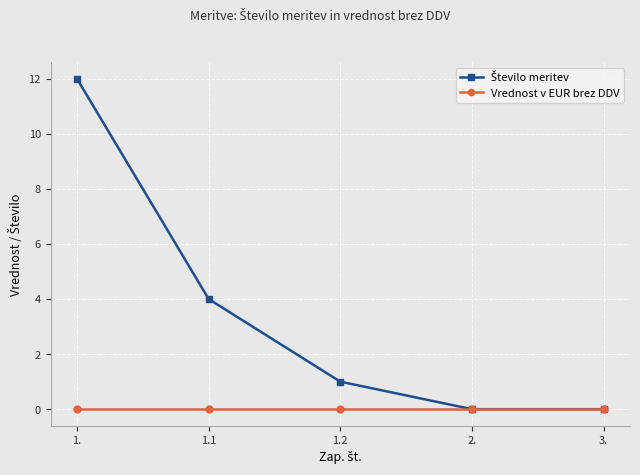

What is the total value across all series at 1.2?

1